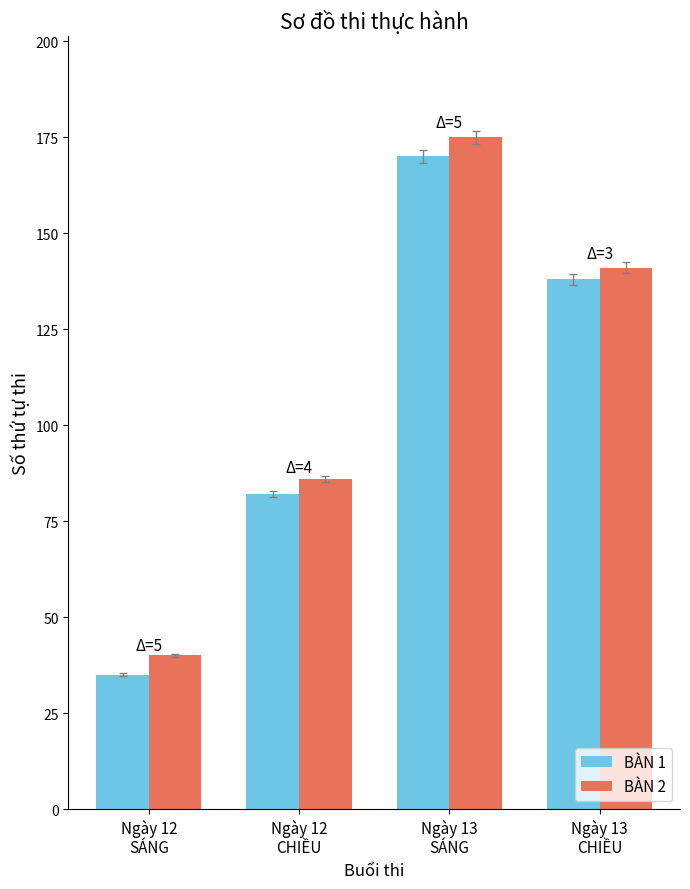

What is the value of the BÀN 1 bar at the 4th from the left?

138